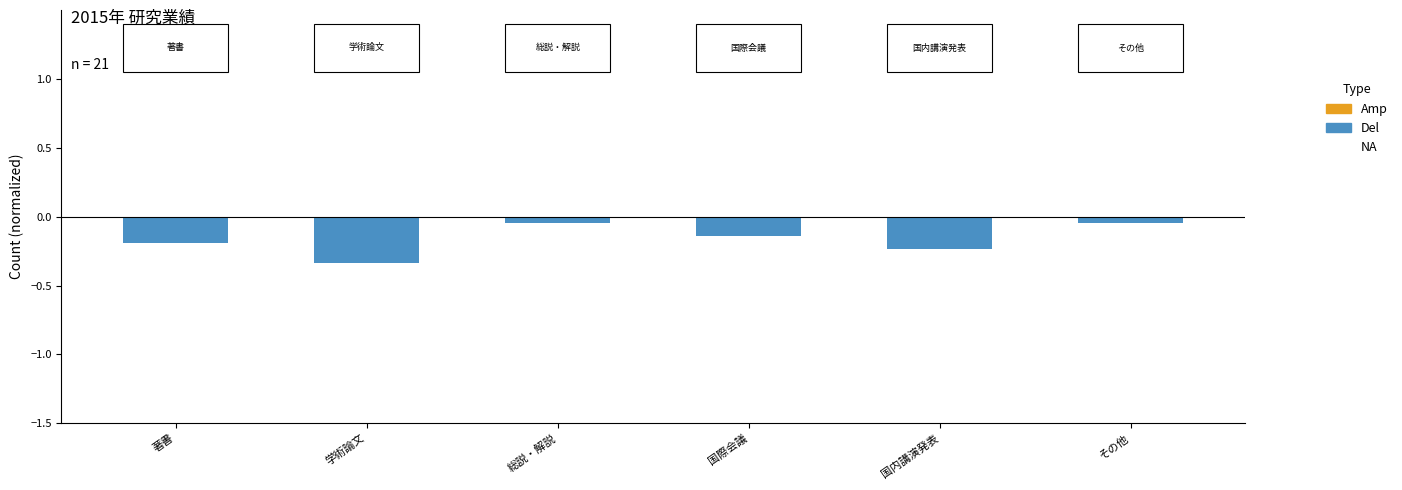

Which has a higher value, 国内講演発表 or 総説・解説?

総説・解説